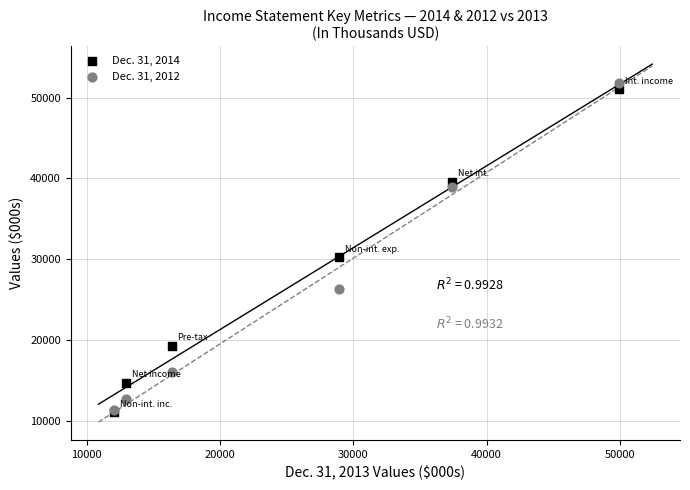

What are all the series names shown in the legend?

Dec. 31, 2014, Dec. 31, 2012